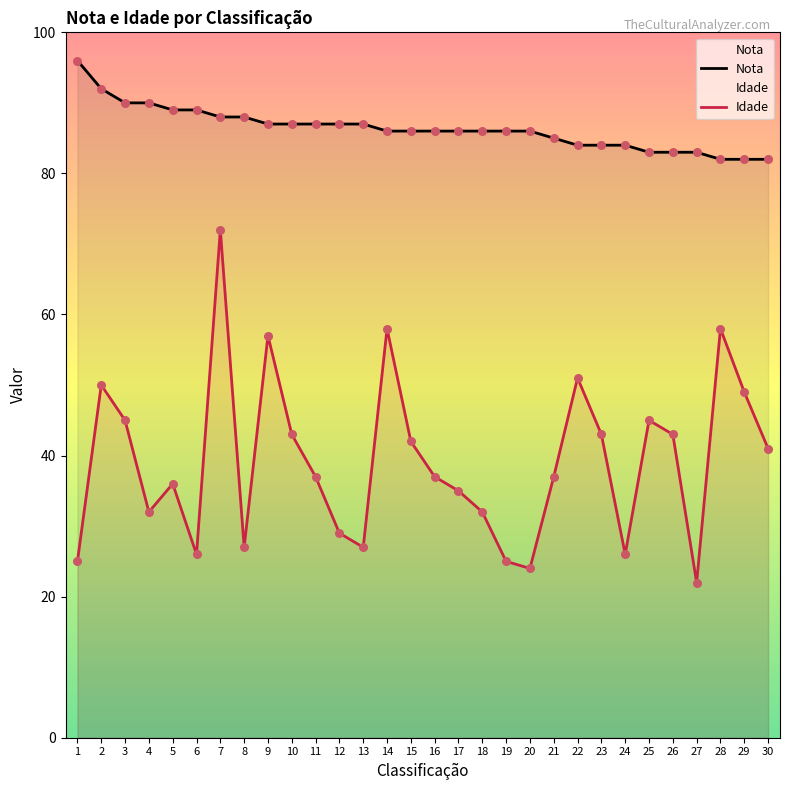

Which series reaches the minimum Y coordinate?

Idade